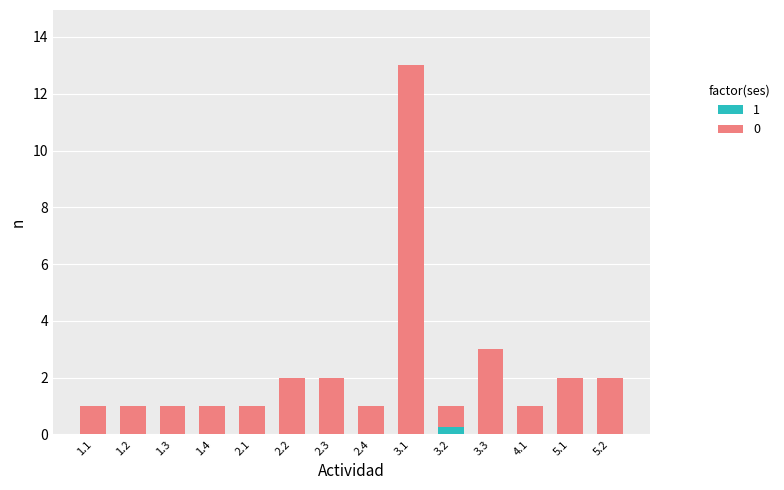

What is the total value across all series at 5.2?

2.0